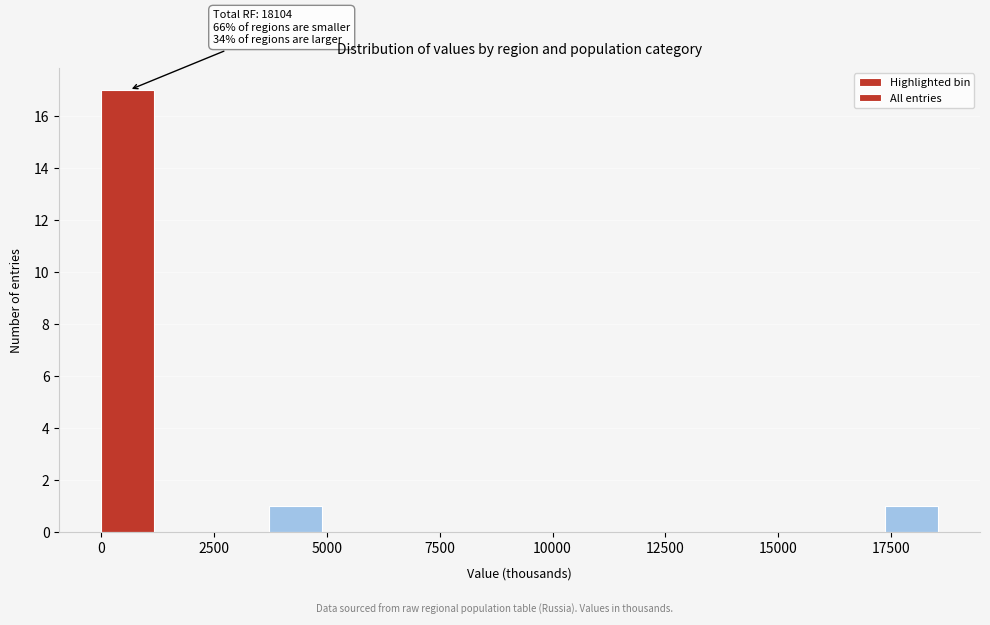

Around what value on the x-axis is the tallest bar? Give the approximate position of its centre, as read against the axis.

500